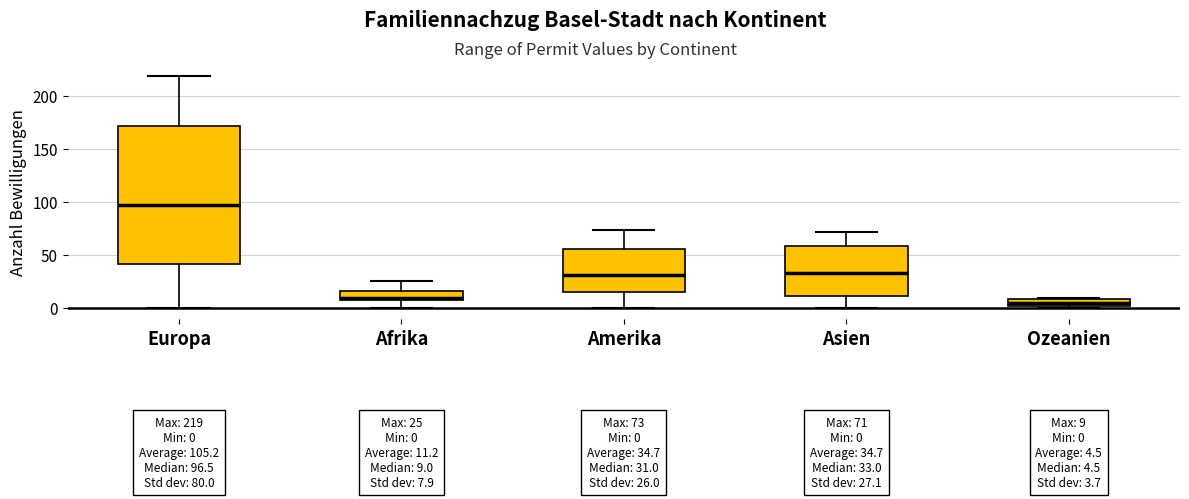

Comparing the boxes themselves (not the whiskers), which one is the tallest?

Europa